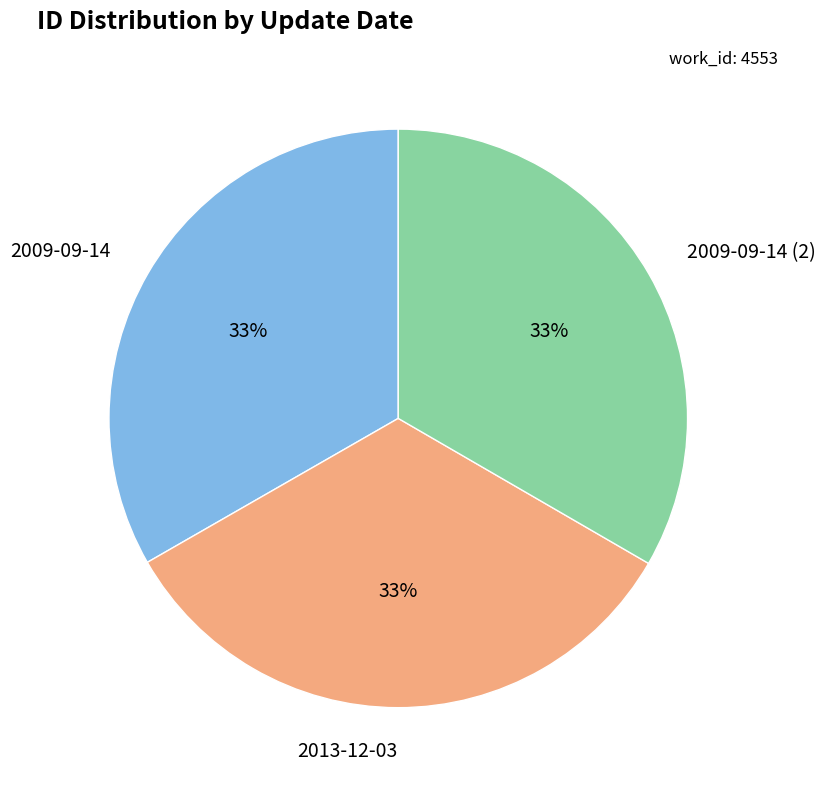

Is there any slice that represents more than half of the pie?

No